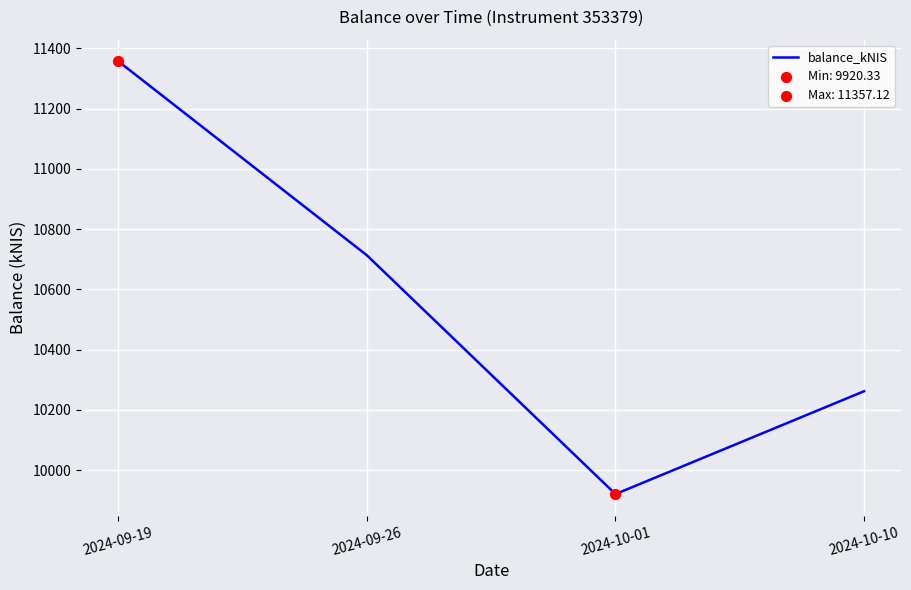

Which has a higher value, 2024-09-26 or 2024-10-01?

2024-09-26